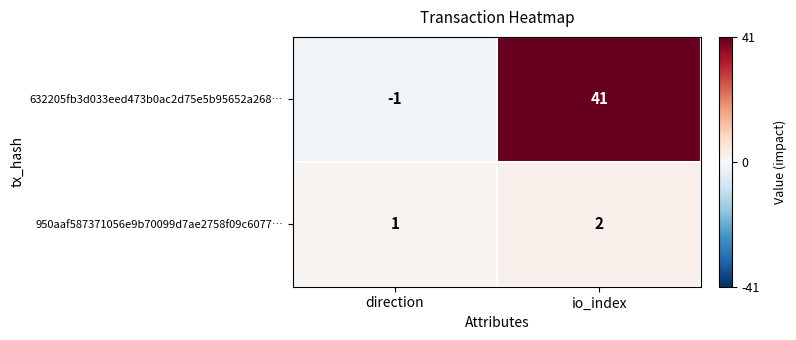

What is the sum of the 950aaf587371056e9b70099d7ae2758f09c6077… values at io_index and direction?

3